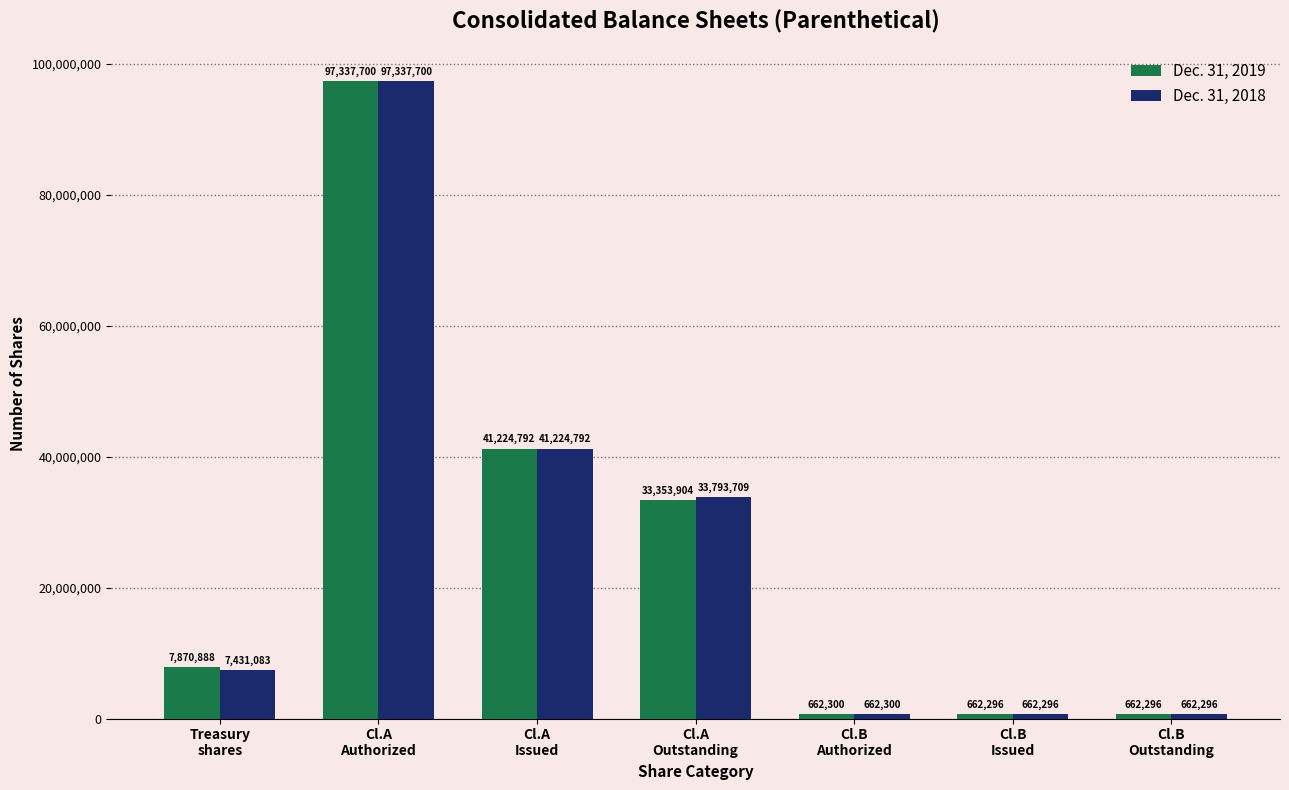

Which series changed the most between Cl.A
Outstanding and Cl.B
Authorized?

Dec. 31, 2018